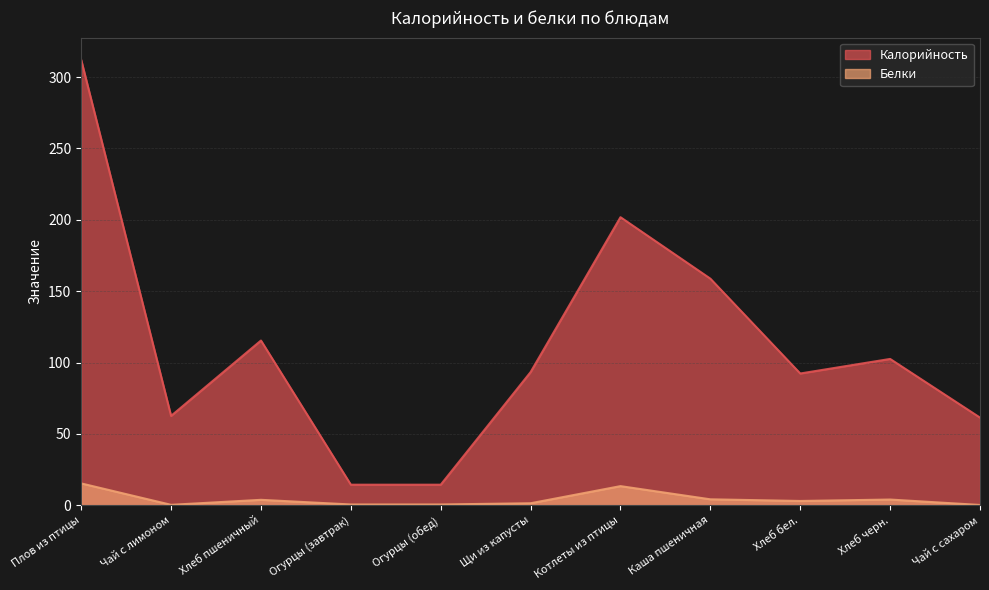

Where does the Белки series first go above 3?

Плов из птицы